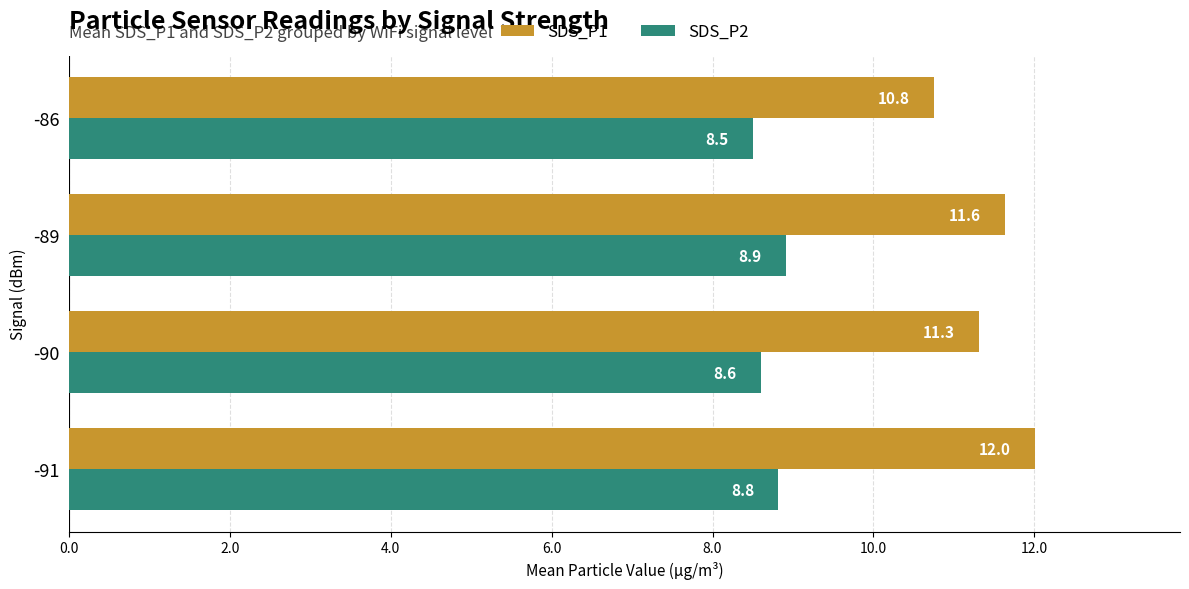

How many data points in SDS_P1 are less than 11?

1